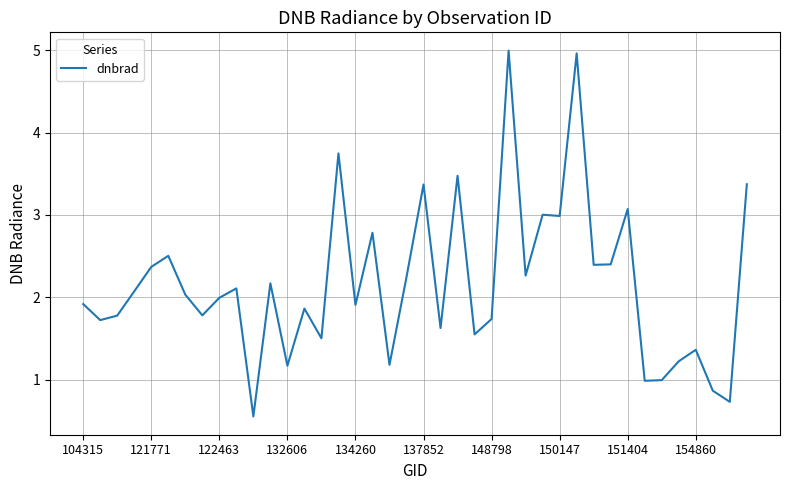

What is the sum of all values?

86.8